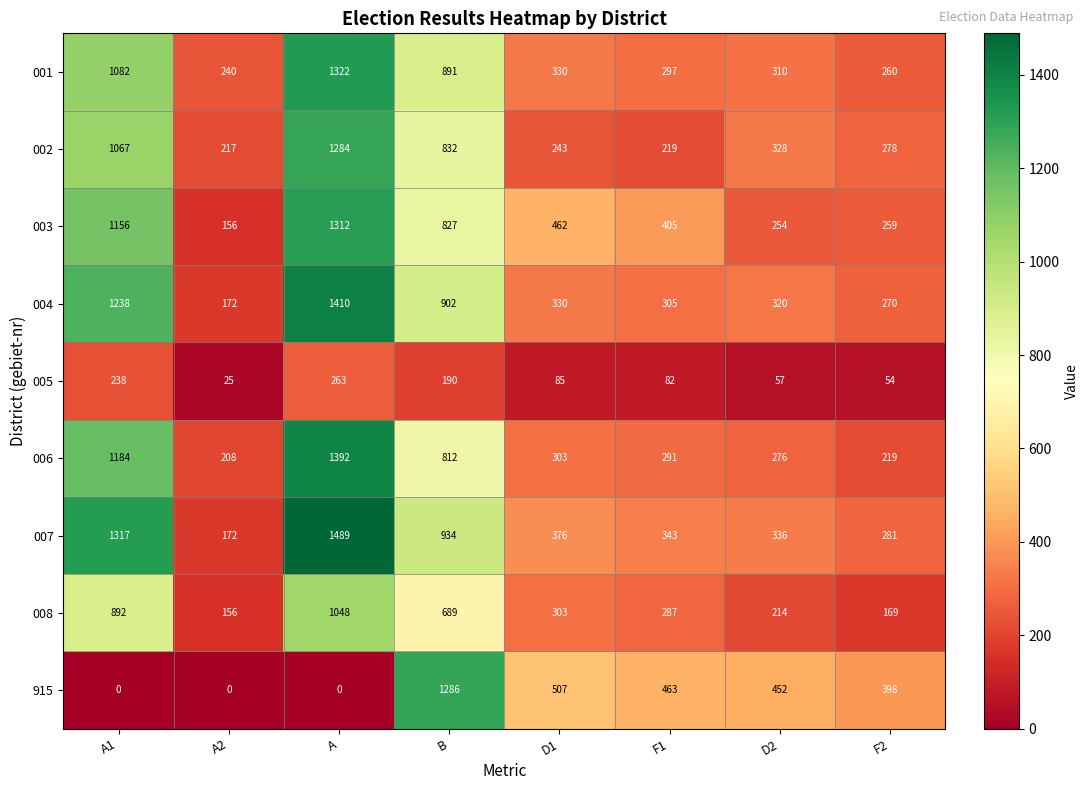

What is the spread (max minus min) of values at D2?

395